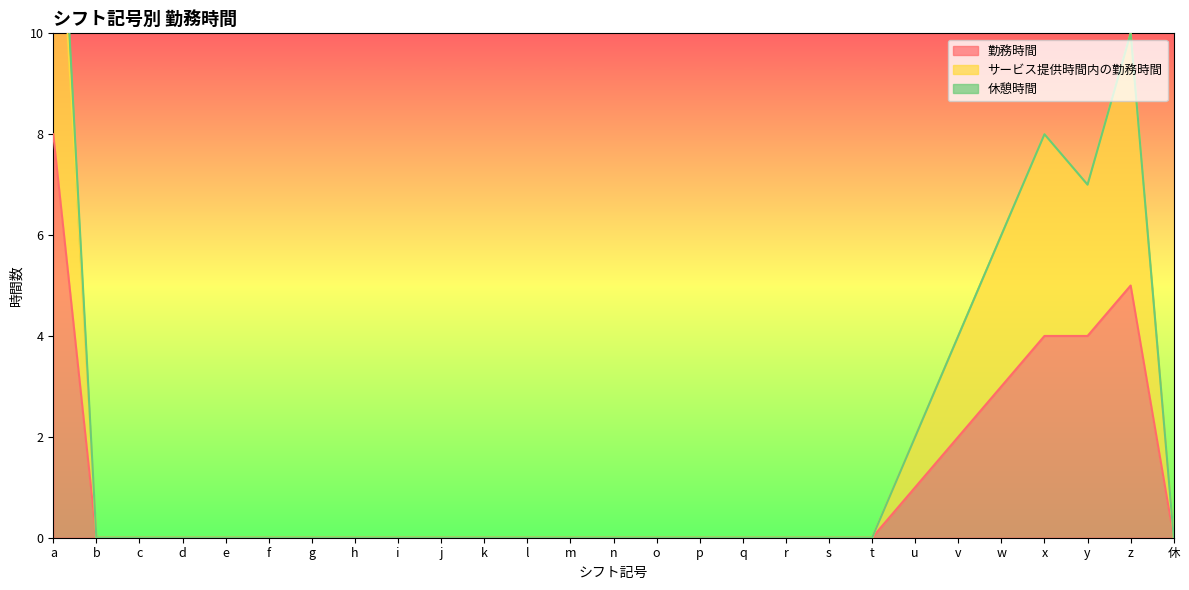

How many positive values does the サービス提供時間内の勤務時間 series have?

7